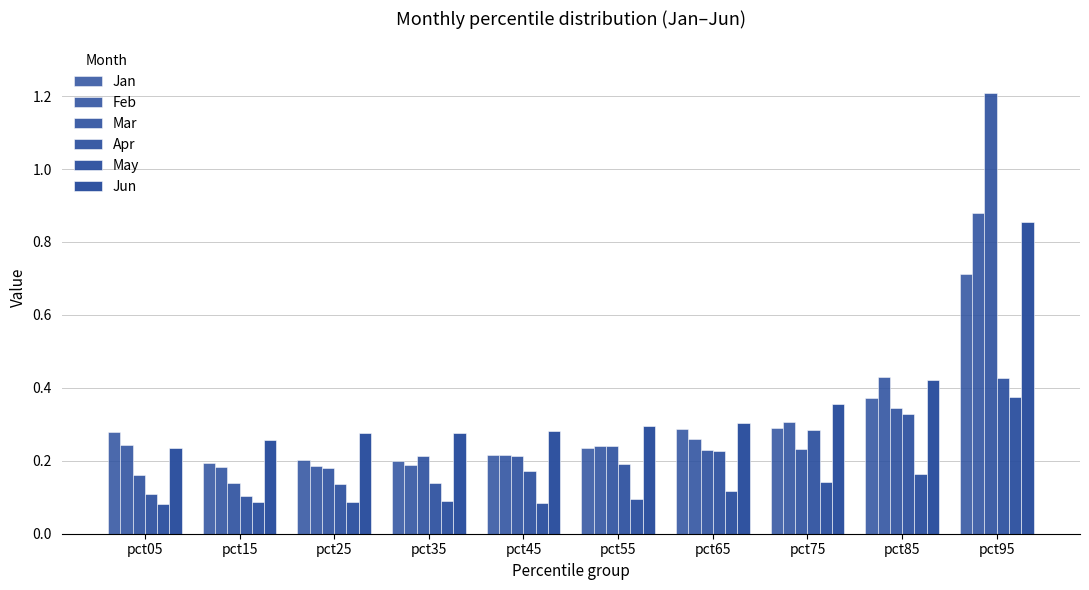

How many data points does each series have?

10